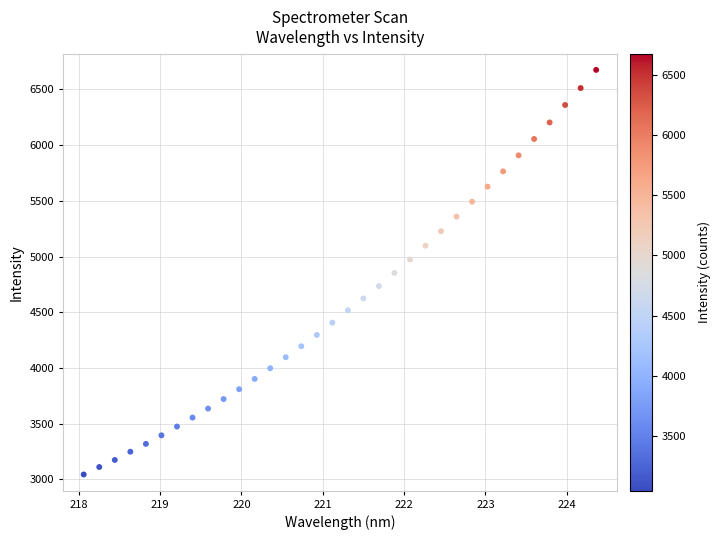

What is the range of Y values (max minus min)?

3630.7